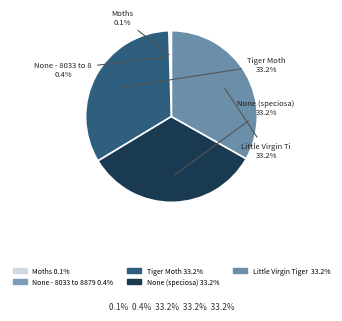

Rank the categories by value from highest to lowest.

None (speciosa), Little Virgin Tiger Moth, Tiger Moth, None - 8033 to 8879, Moths